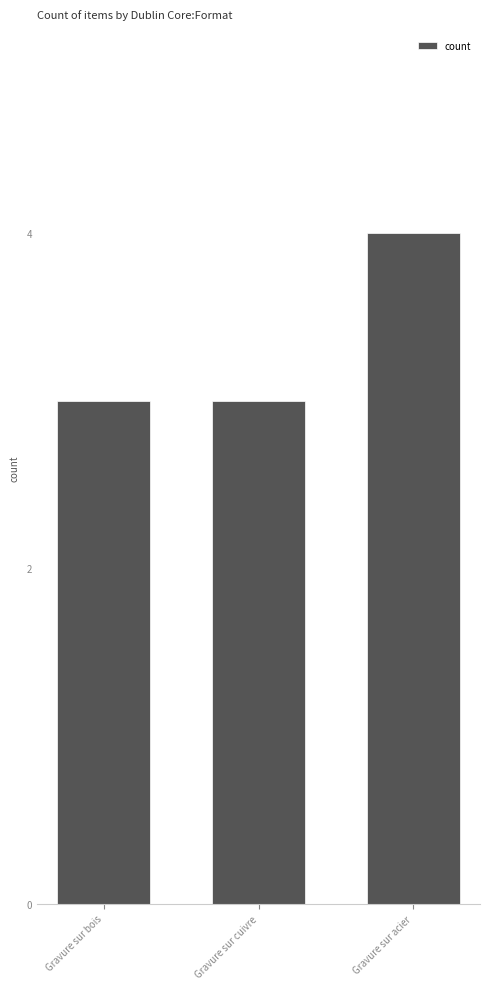

Are the bars grouped side by side (vs. stacked)?

No